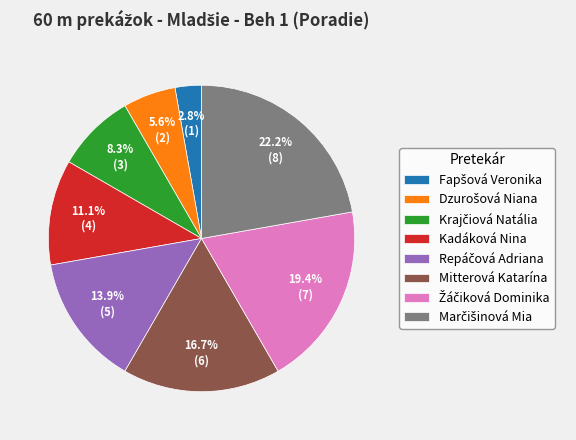

Is there any slice that represents more than half of the pie?

No